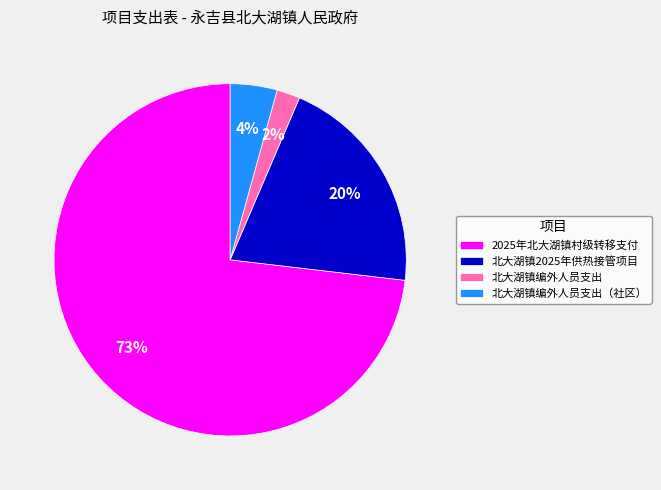

Which category has the biggest portion of the pie?

2025年北大湖镇村级转移支付